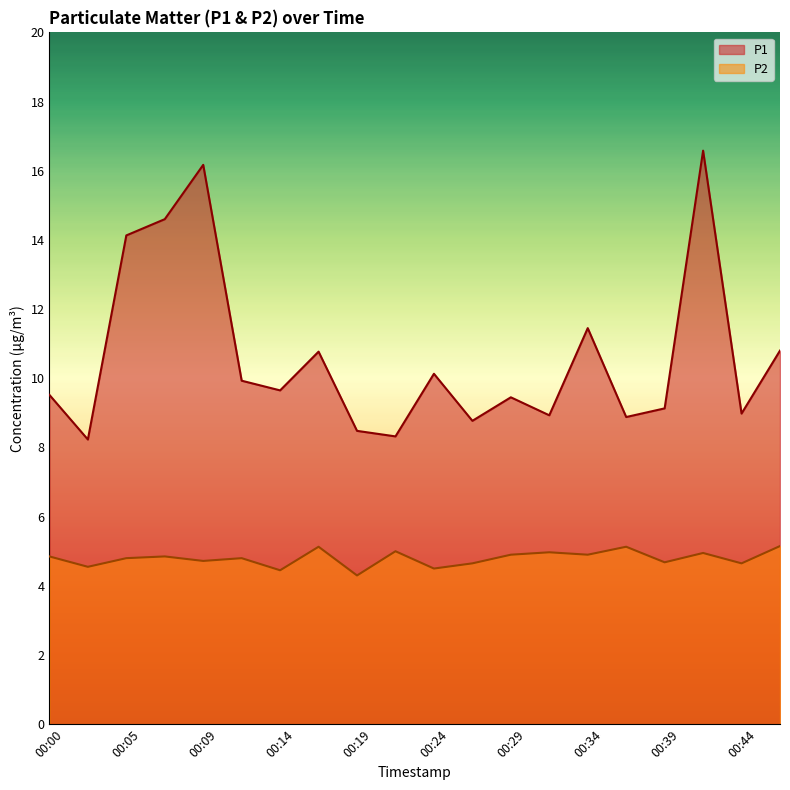

At 00:00, list the series in order from smallest to largest.

P2, P1